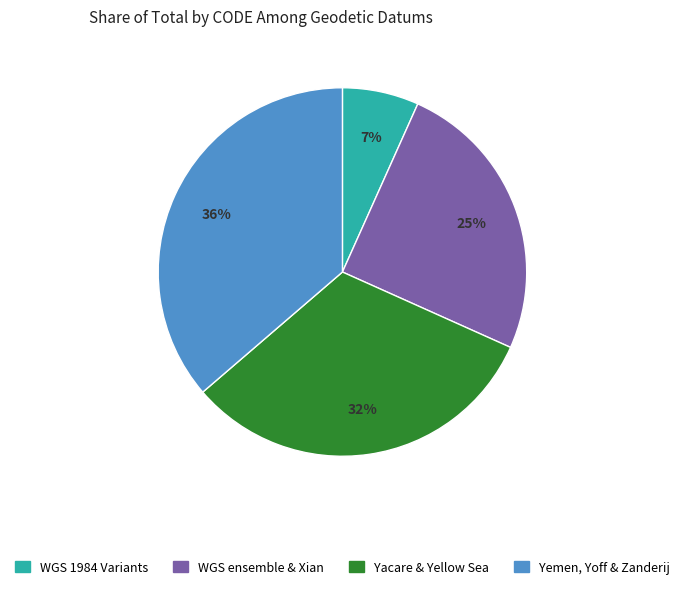

How many slices are in this pie chart?

4